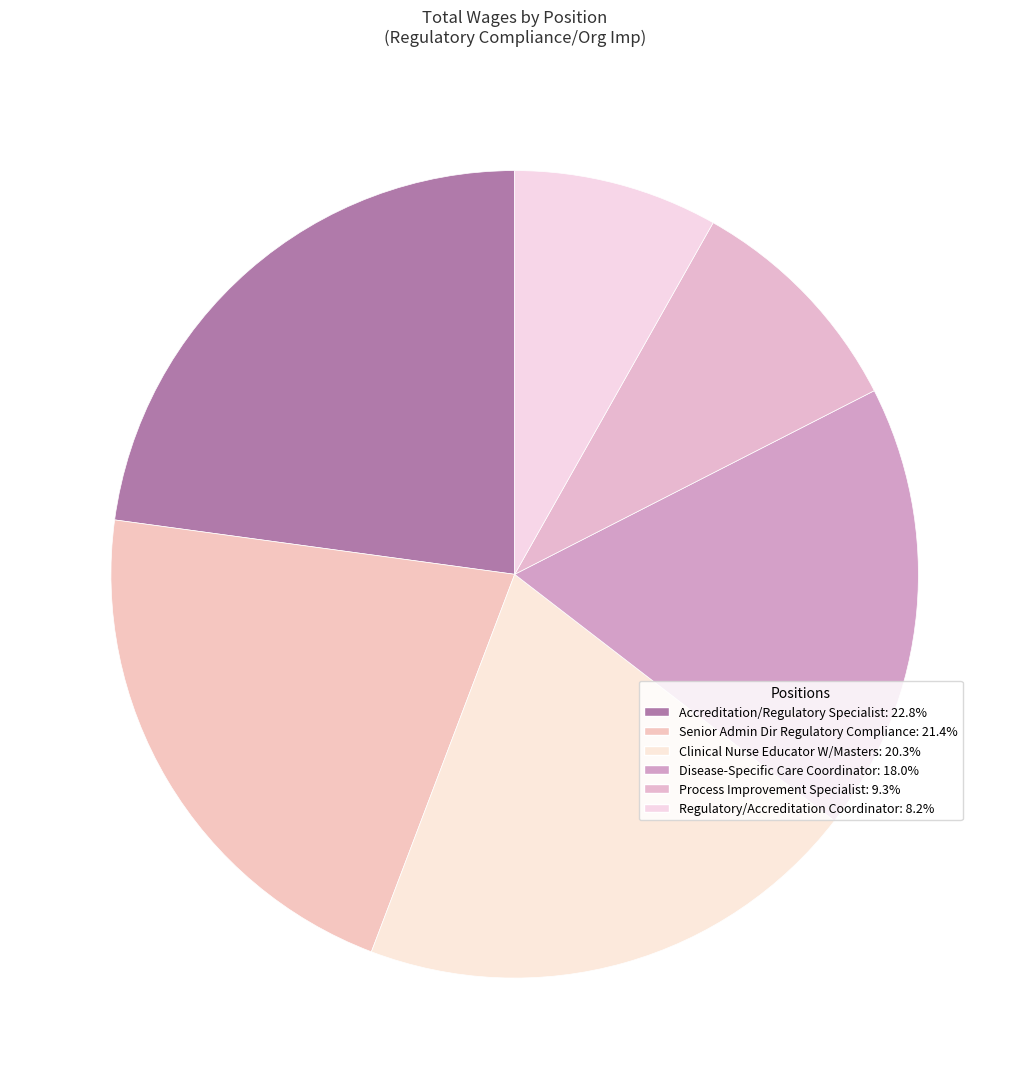

To the nearest percent, what percentage of the pie is Clinical Nurse Educator W/Masters?

20%